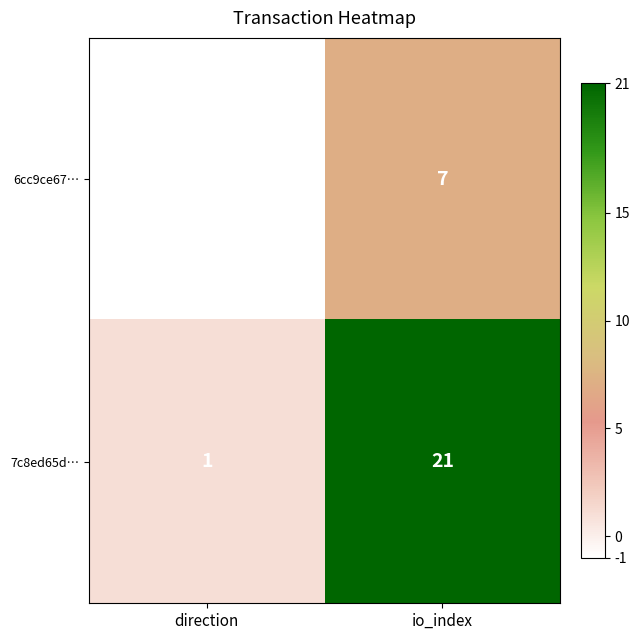

The value of 6cc9ce67… at io_index is 7. True or false?

True